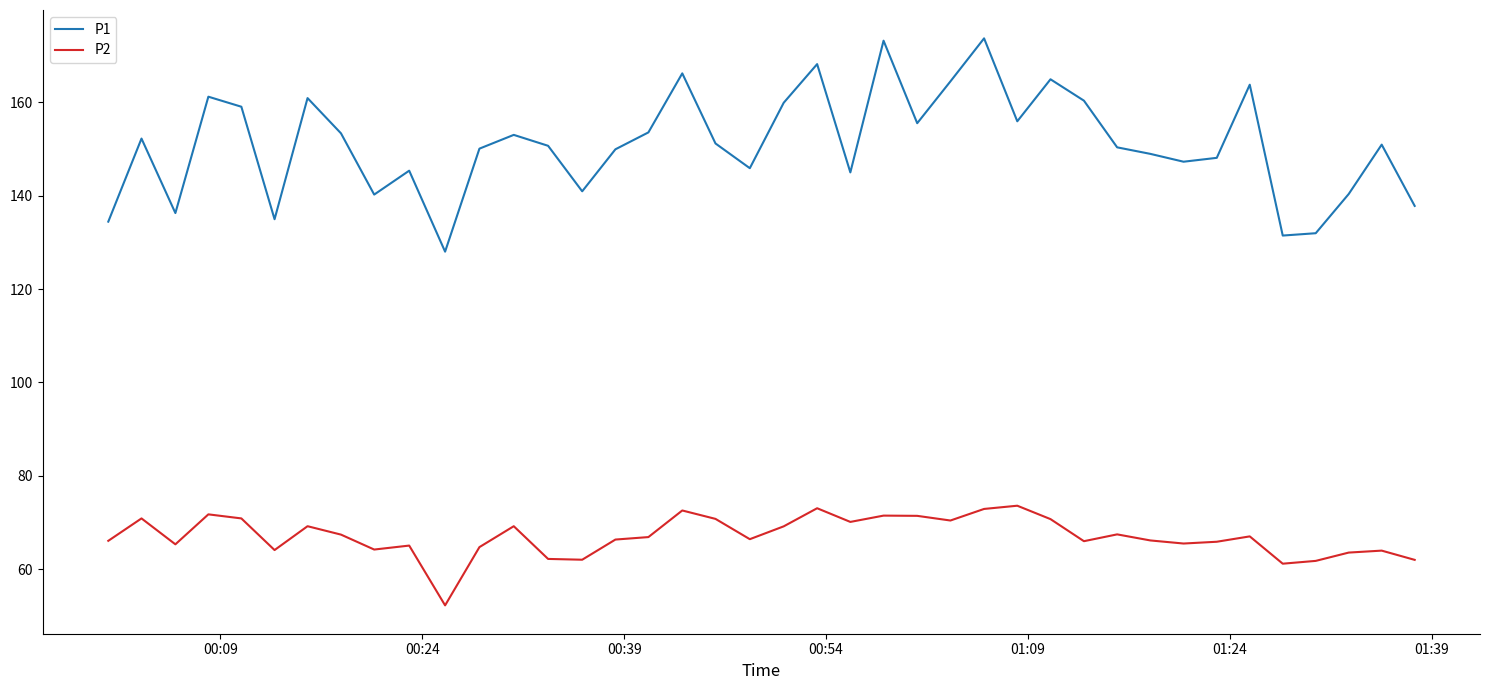

Rank the series by their average value, from highest to lowest.

P1, P2